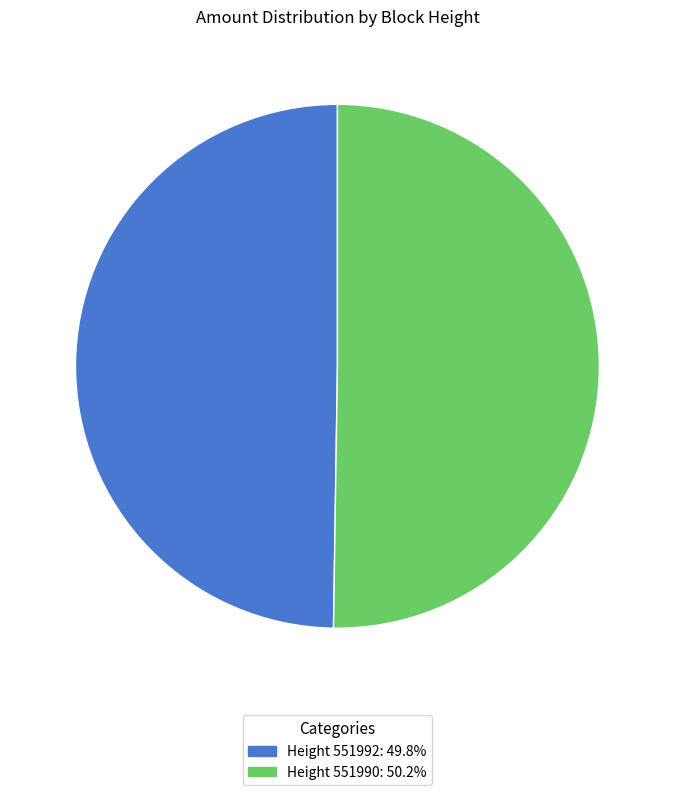

Is the sum of Height 551990: 50.2% and Height 551992: 49.8% greater than half?

Yes